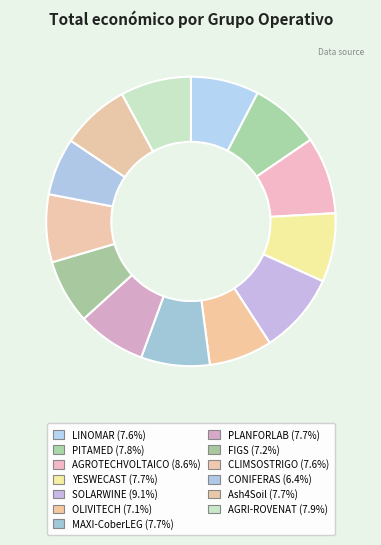

Count the number of slices in the pie.

13